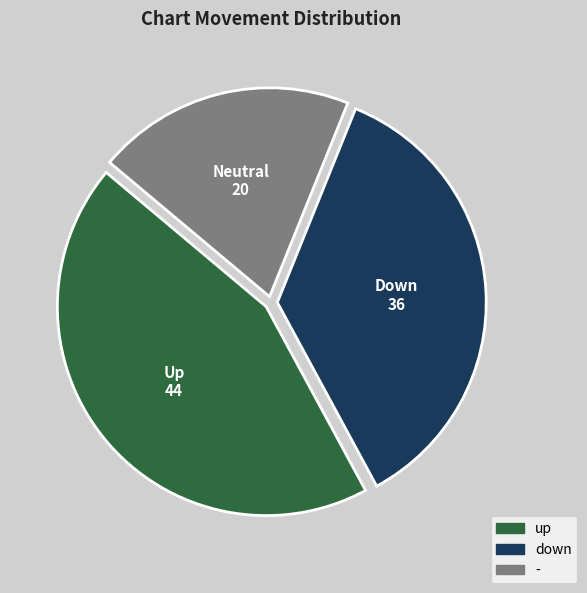

Between down and up, which is larger?

up